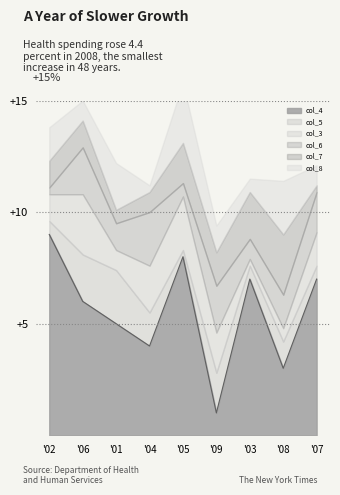

Rank the series by their maximum value, from lowest to highest.

col_5, col_6, col_4, col_3, col_7, col_8